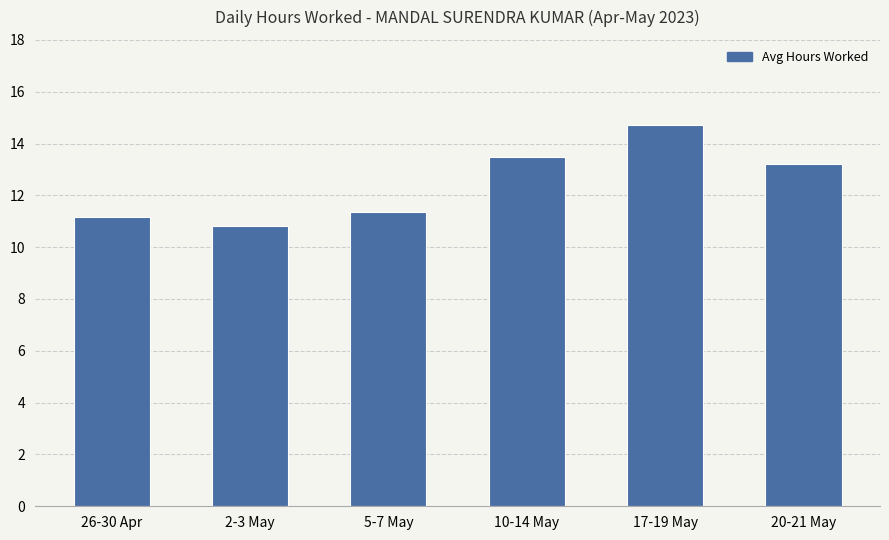

What is the difference between the maximum and minimum values?

3.9